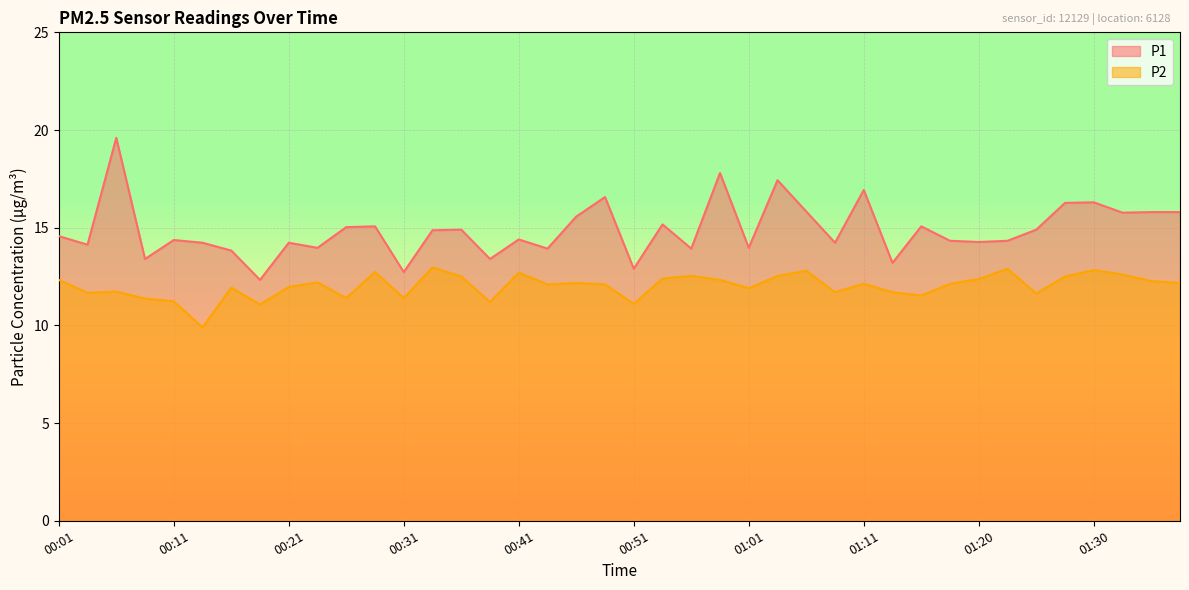

Which has a higher value, 00:28 or 00:48?

00:48